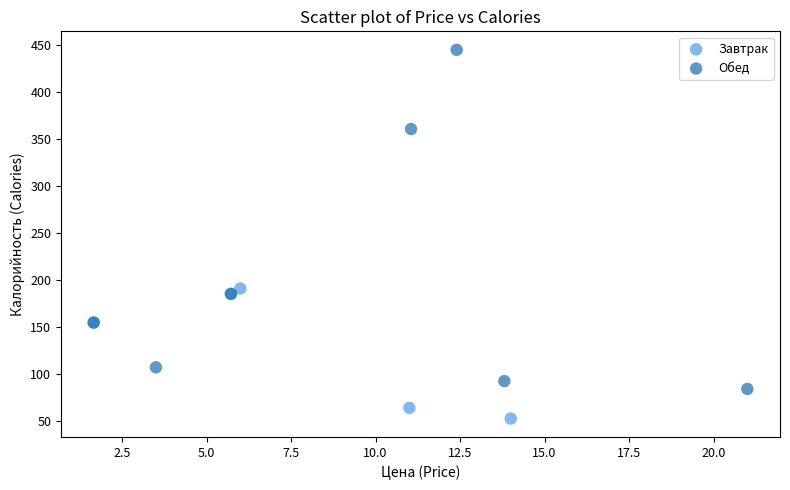

Which series reaches the minimum Y coordinate?

Завтрак